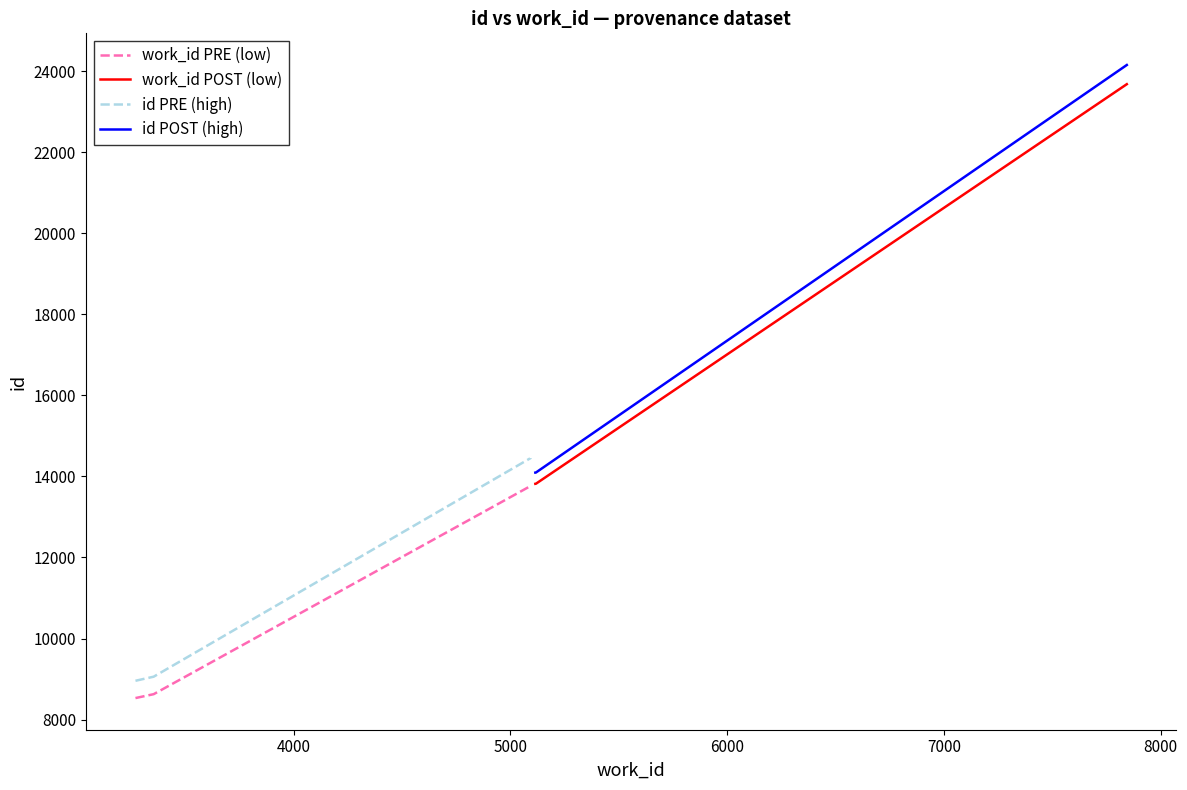

What is the lowest value of the id POST (high) series?

14093.3